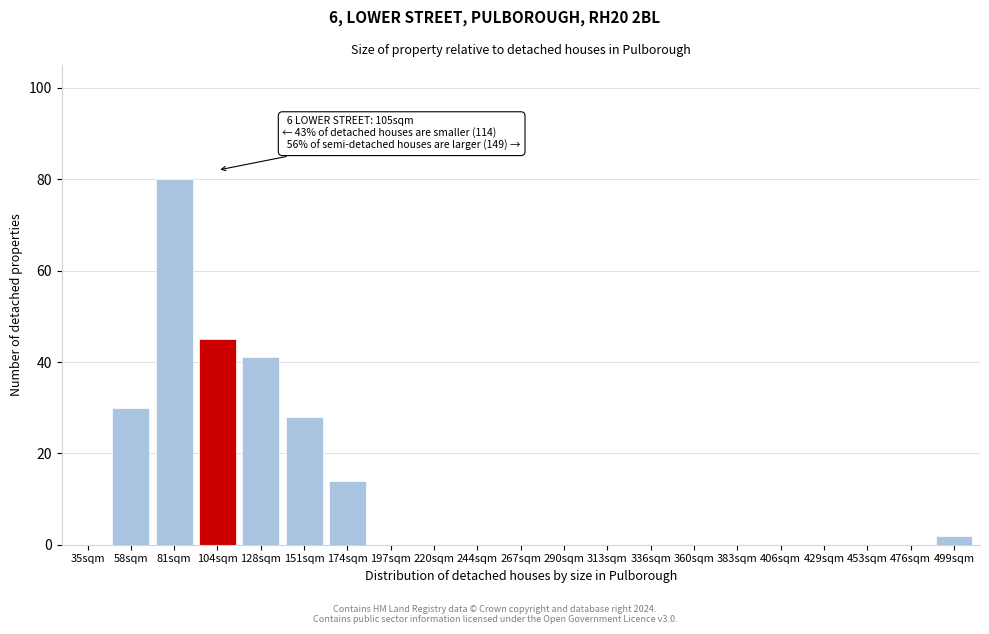

Reading left to right, what are all the values shown in this chart?

35sqm=0	58sqm=30	81sqm=80	104sqm=45	128sqm=41	151sqm=28	174sqm=14	197sqm=0	220sqm=0	244sqm=0	267sqm=0	290sqm=0	313sqm=0	336sqm=0	360sqm=0	383sqm=0	406sqm=0	429sqm=0	453sqm=0	476sqm=0	499sqm=2